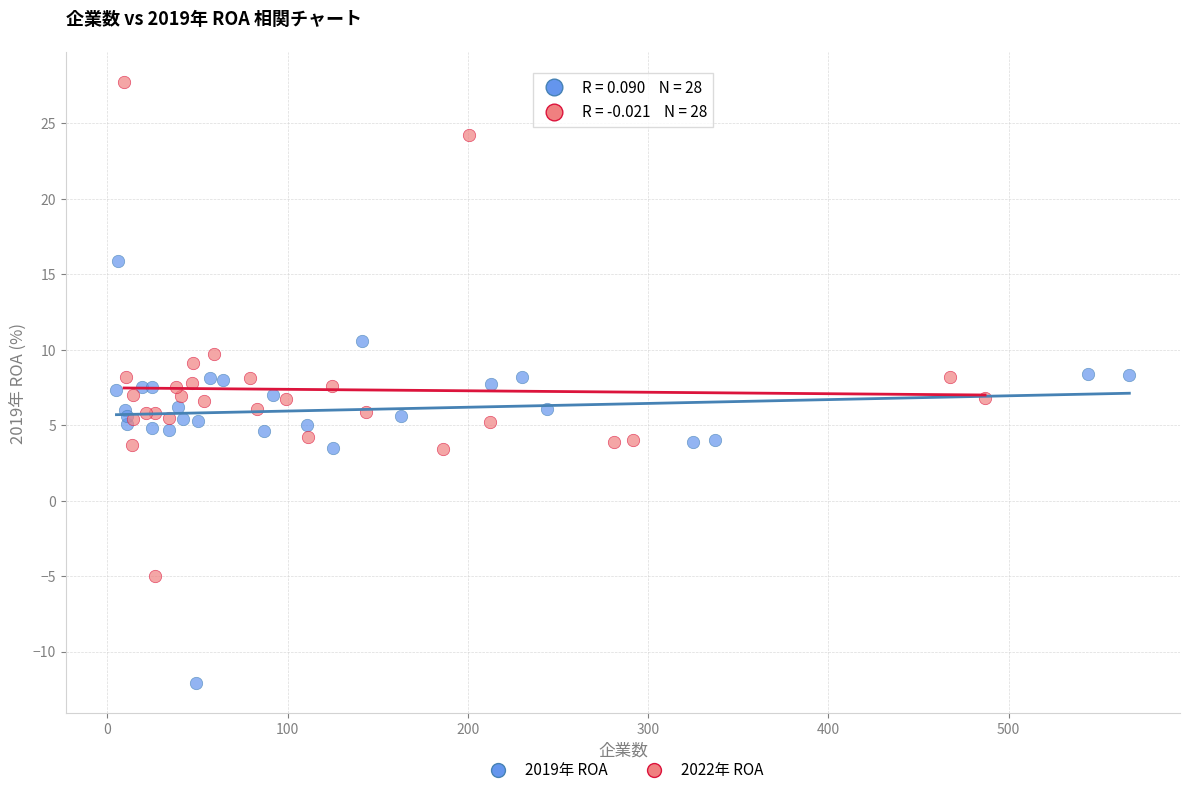

Which series contains the highest Y value?

2022年 ROA